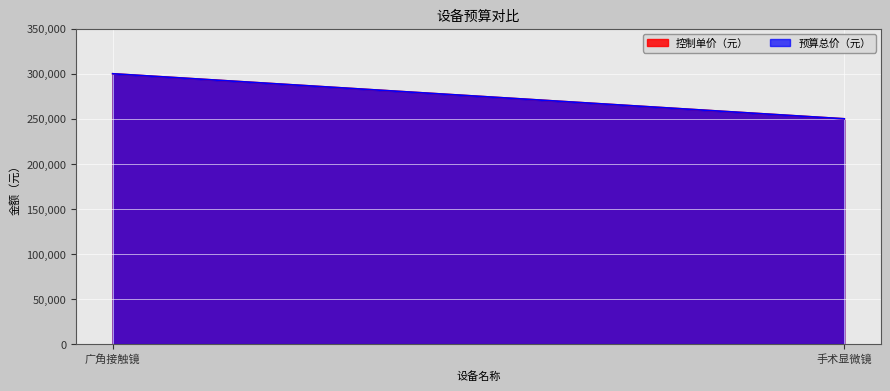

Rank the categories by 预算总价（元） value from highest to lowest.

广角接触镜, 手术显微镜